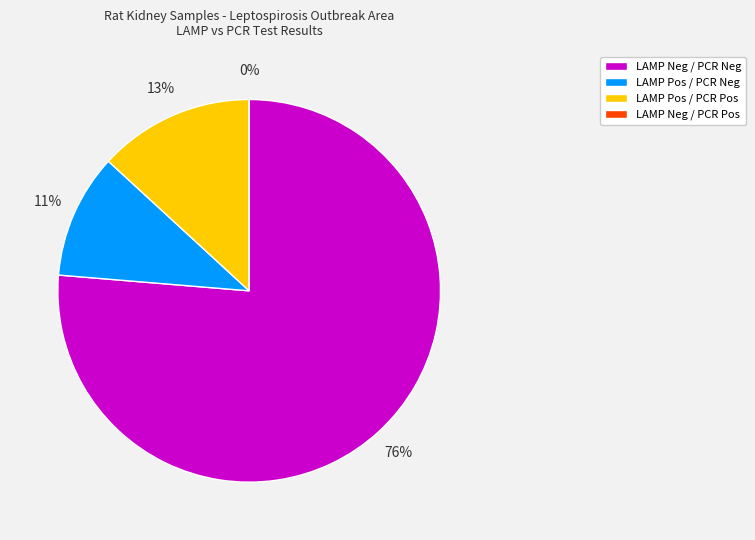

What portion of the pie excludes Other?

100.0%